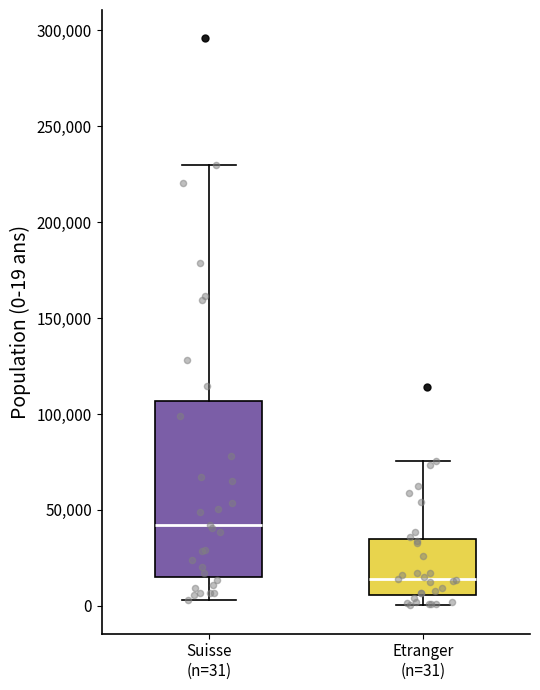

Reading left to right, transcribe this box plot: for each box, give where its median line is, the range the box spans, and where its two whiskers end, as read against the y-axis. The values are not printed on the chart, so give them approximately, as read against the axis.

Suisse (n=31): median 40000, box 15000 to 105000, whiskers 5000 to 230000
Etranger (n=31): median 15000, box 5000 to 35000, whiskers 0 to 75000